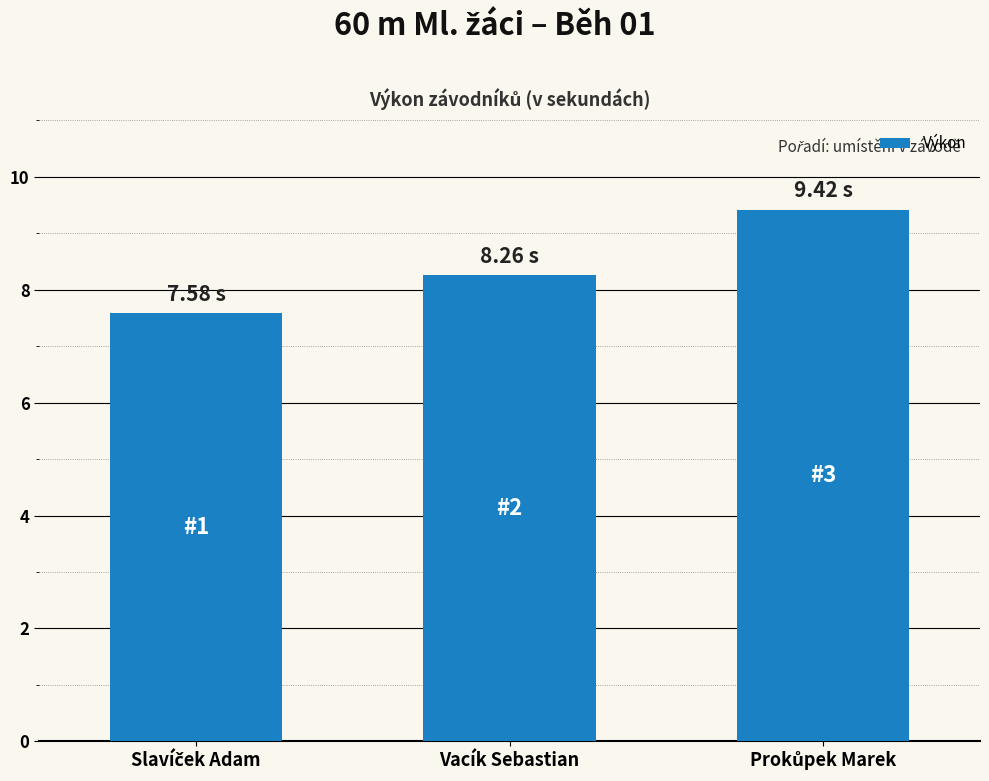

At which label does the data first exceed 8?

Vacík Sebastian